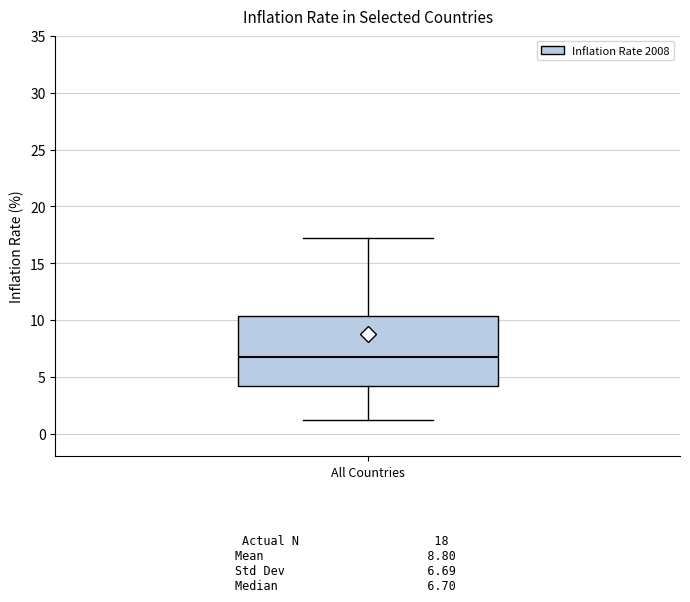

Read this box plot against the y-axis: the position of the median line, the range covered by the box, and the ends of both whiskers. The values are not printed on the chart, so give them approximately, as read against the axis.

median 6.5, box 4.0 to 10.5, whiskers 1.0 to 17.0